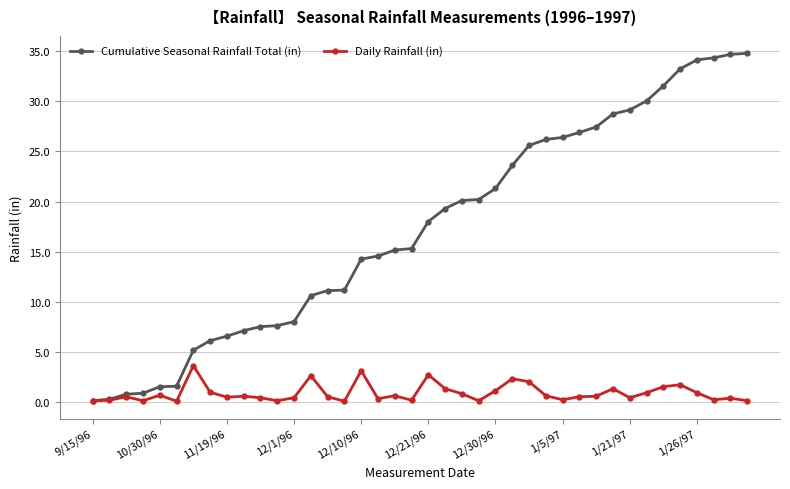

What is the value of the Cumulative Seasonal Rainfall Total (in) point at the 5th from the left?

1.5